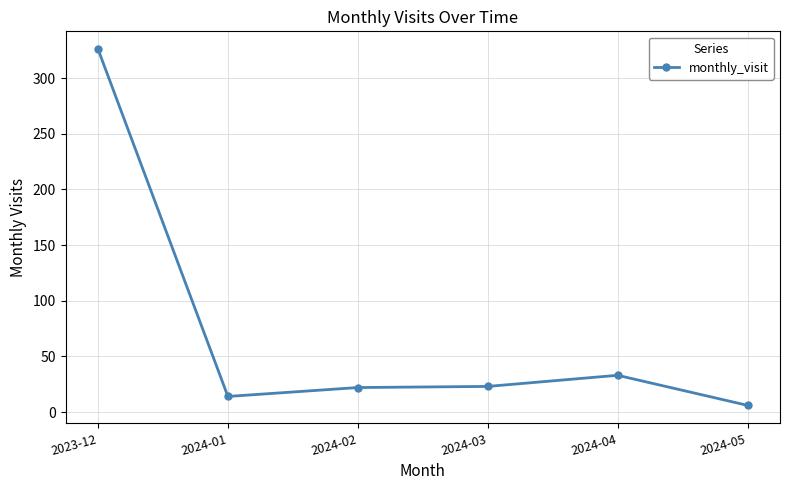

True or false: there are more than 2 points higher than both neighbors.

False